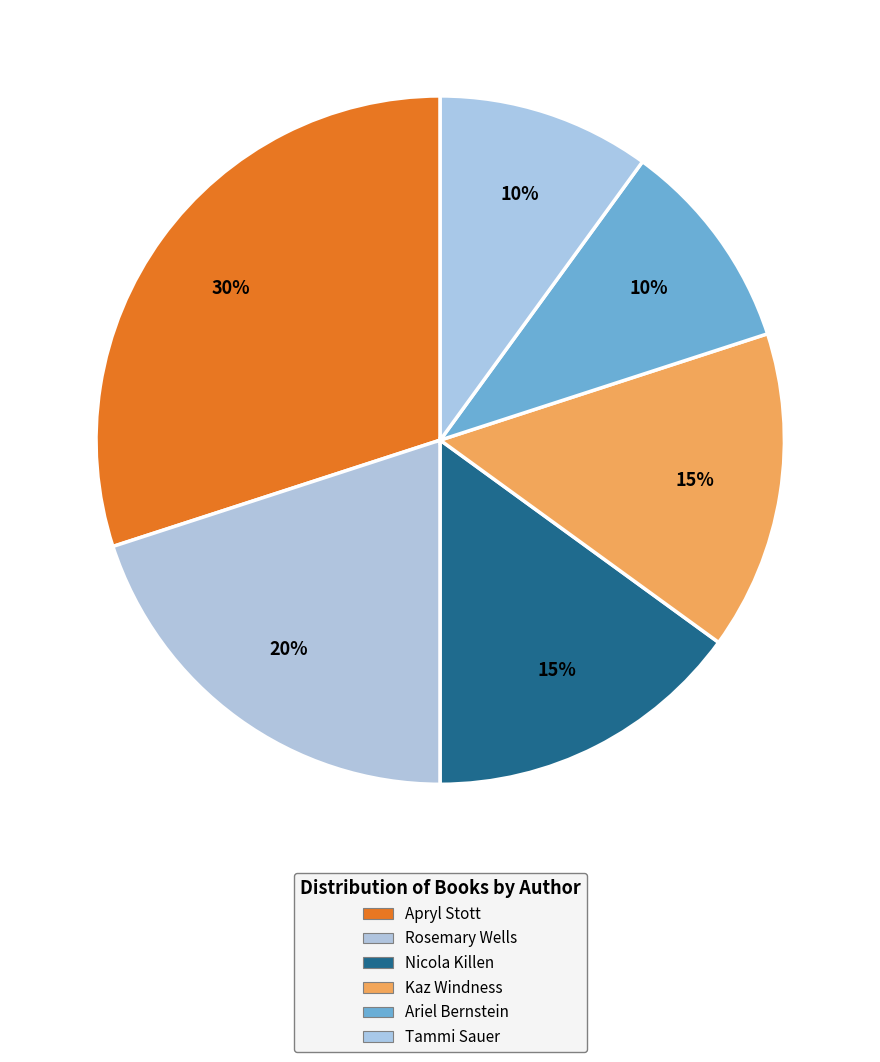

Rank the categories by value from lowest to highest.

Ariel Bernstein (575670149), Tammi Sauer (46457551), Nicola Killen (2105751877), Kaz Windness (174558074), Rosemary Wells (1345206), Apryl Stott (165726824)